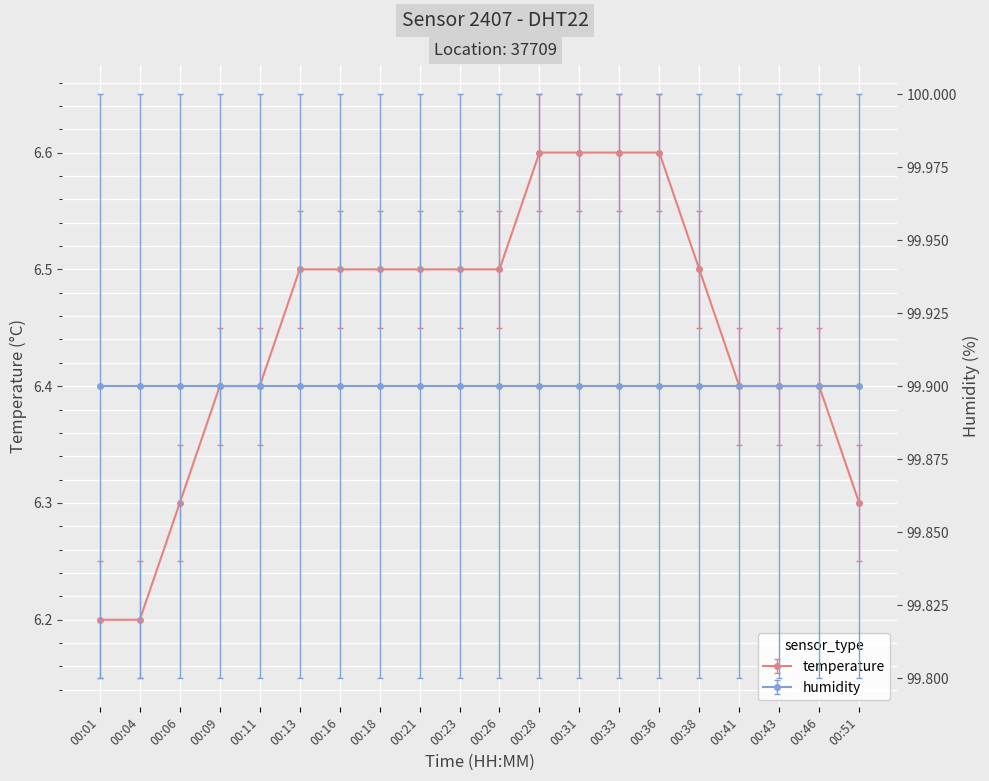

List the labels in order of value, largest first.

00:28, 00:31, 00:33, 00:36, 00:13, 00:16, 00:18, 00:21, 00:23, 00:26, 00:38, 00:09, 00:11, 00:41, 00:43, 00:46, 00:06, 00:51, 00:01, 00:04